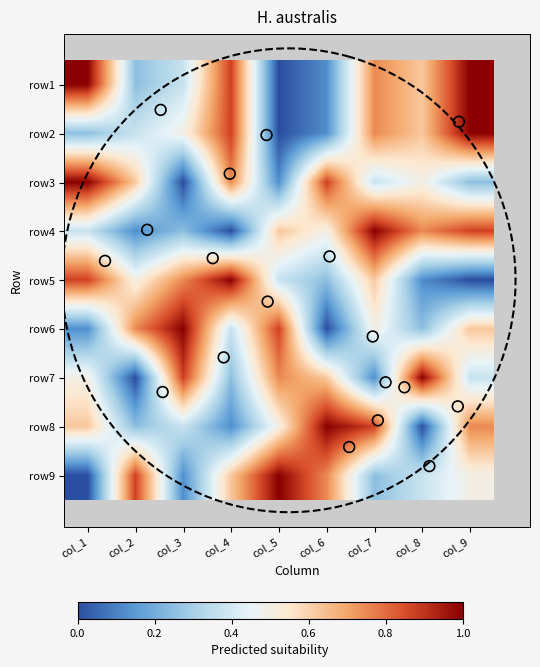

What is the spread (max minus min) of values at col_1?

1.0